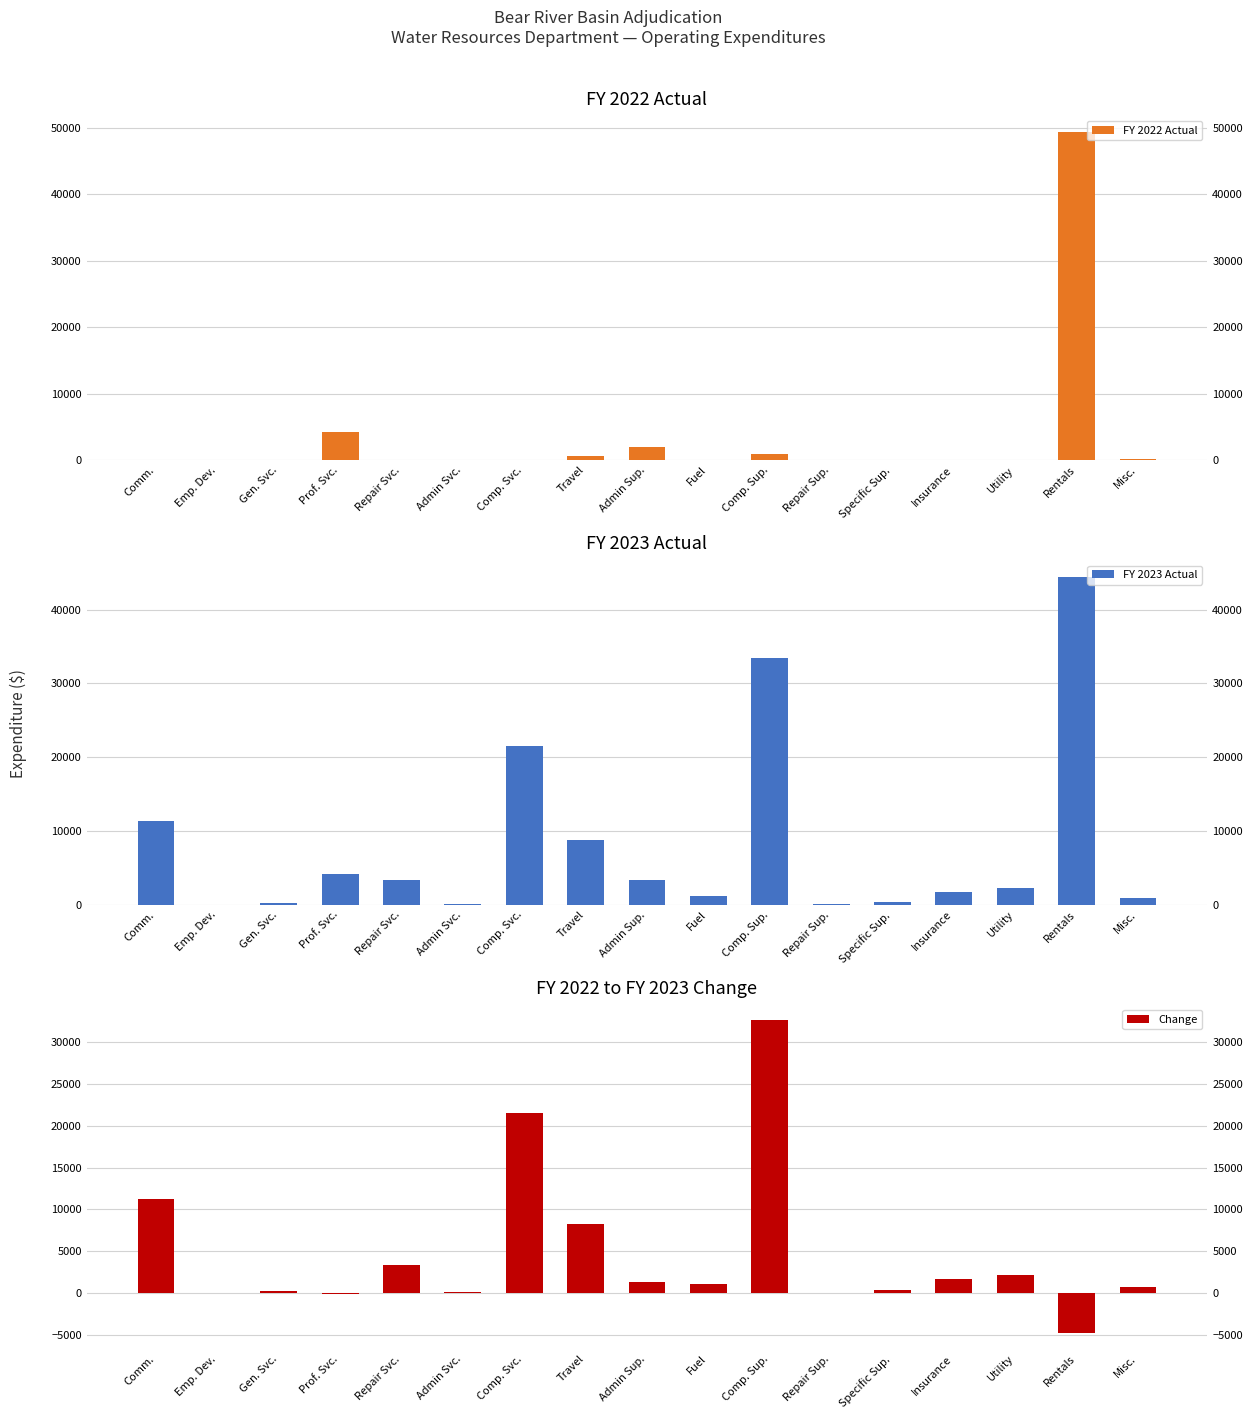

What is the difference between the maximum and minimum values in the FY 2023 Actual series?

44480.8